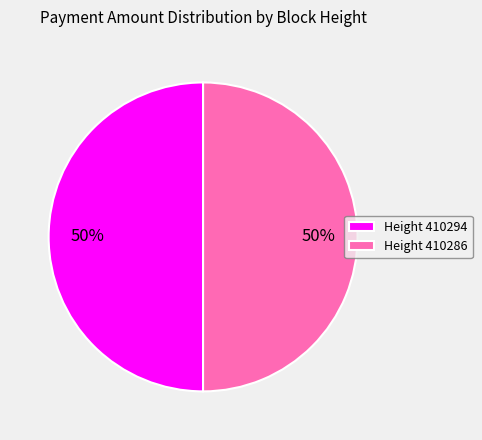

Do Height 410286 and Height 410294 together represent more than half of the pie?

Yes